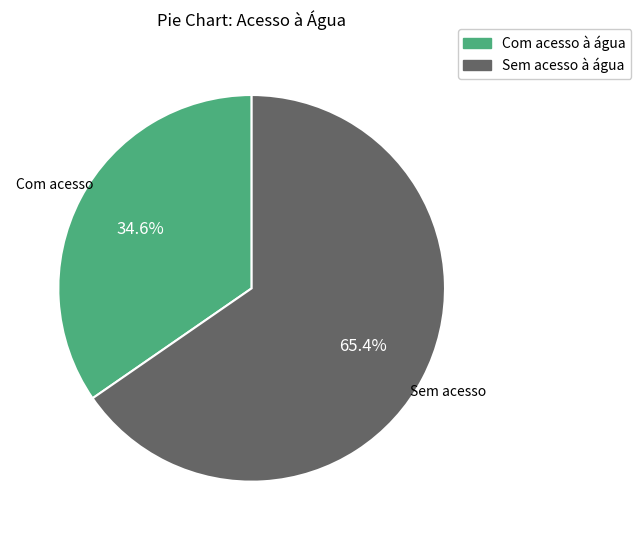

Which category has the biggest portion of the pie?

Sem acesso à água